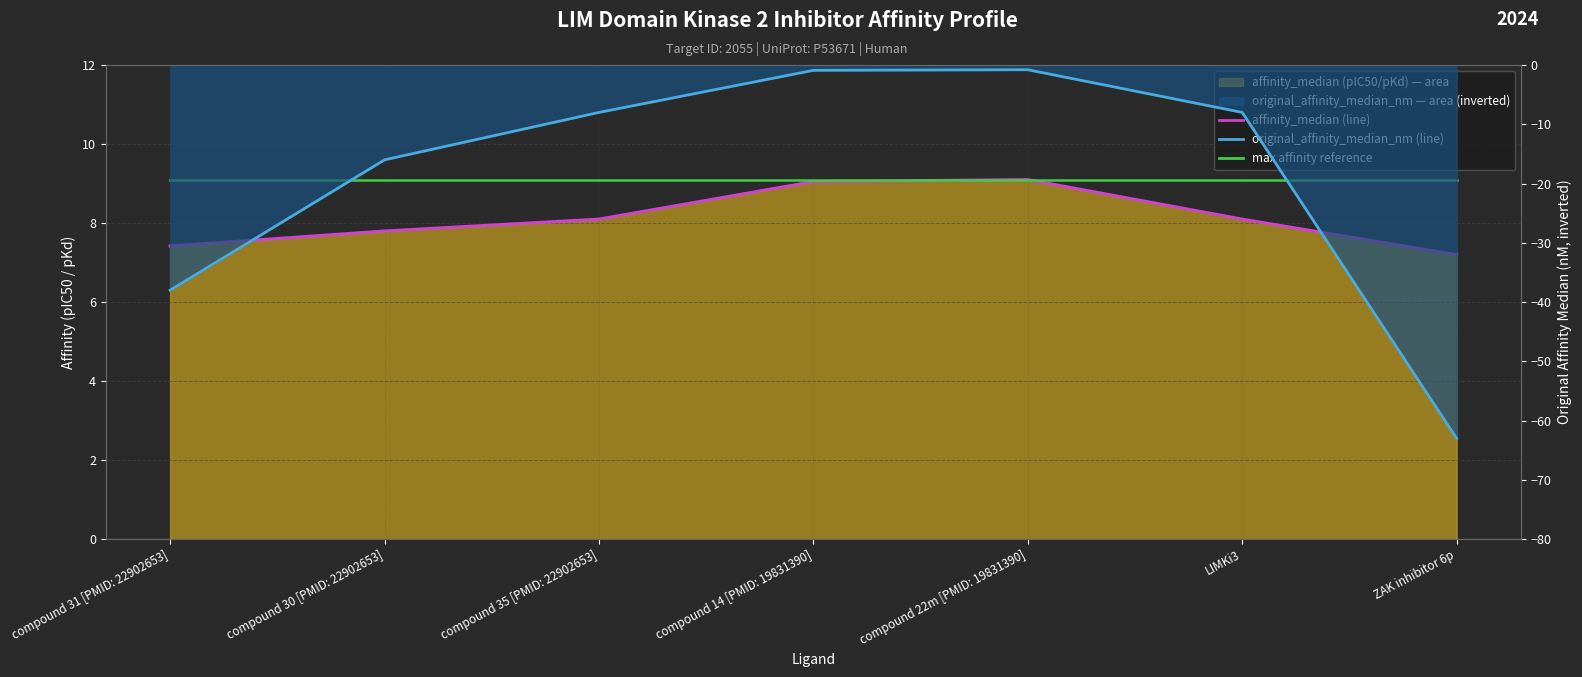

True or false: original_affinity_median_nm (line) has a value of -0.9 at compound 14 [PMID: 19831390].

True